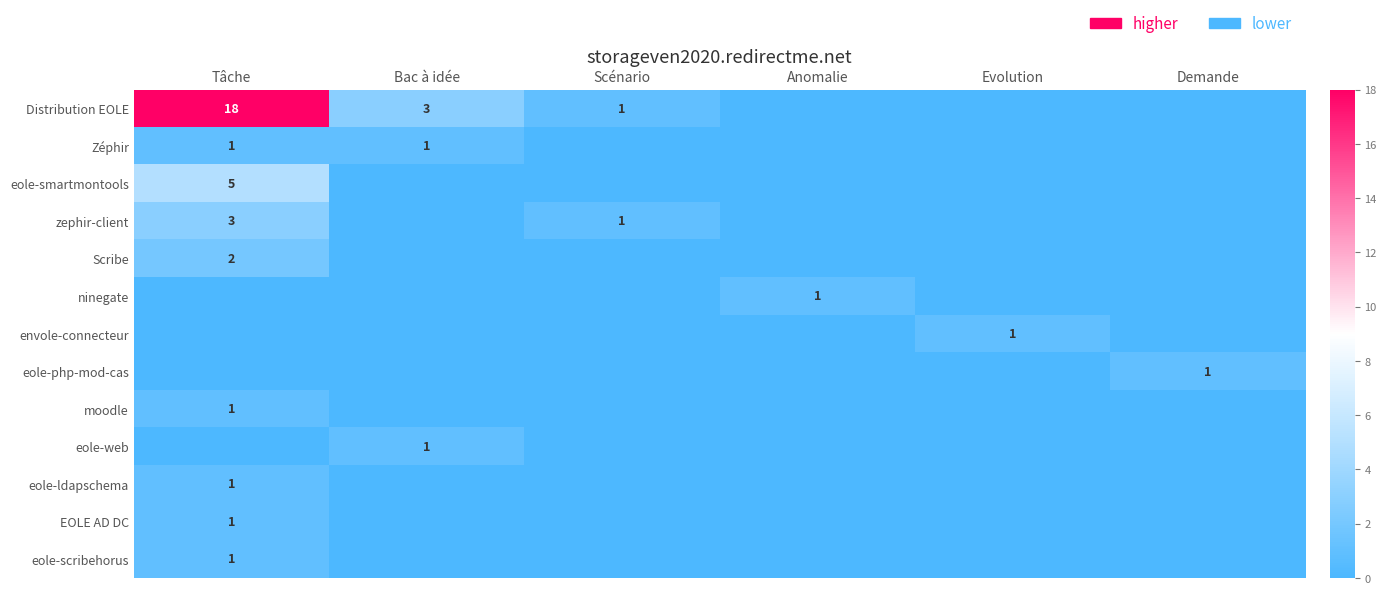

Is it true that eole-web equals 1 at Bac à idée?

True